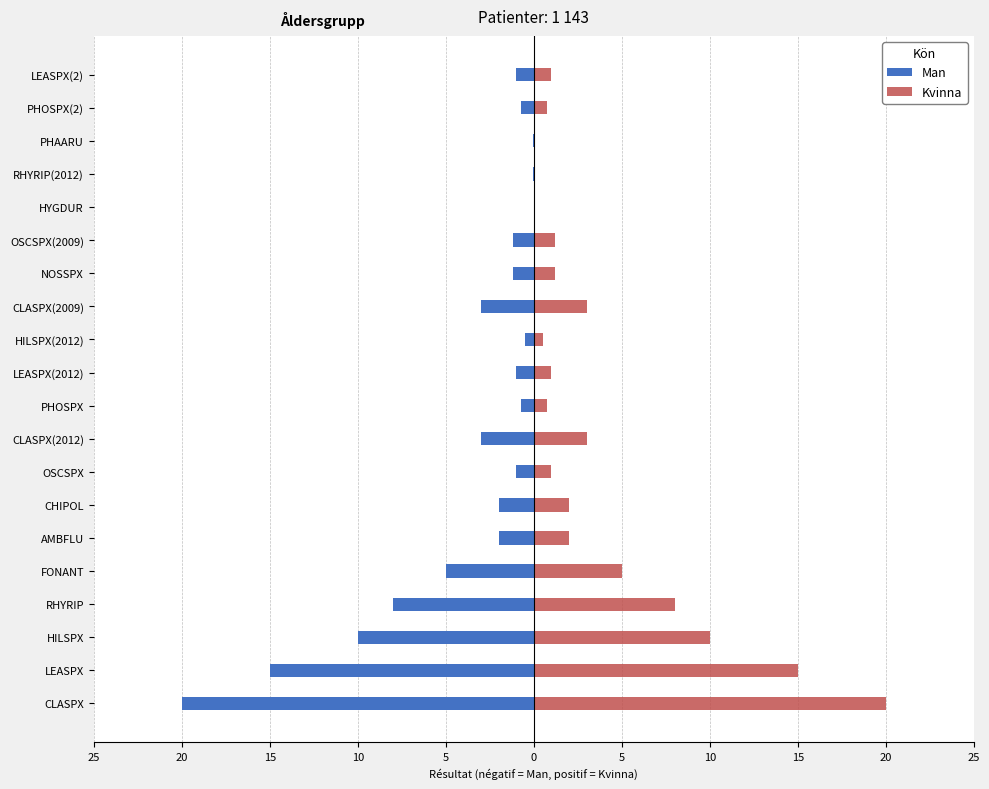

What is the difference between the maximum and minimum values in the Kvinna series?

20.0